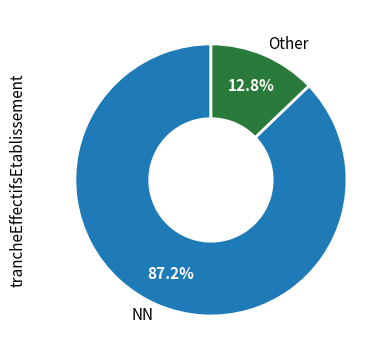

Rank the categories by value from highest to lowest.

NN, Other